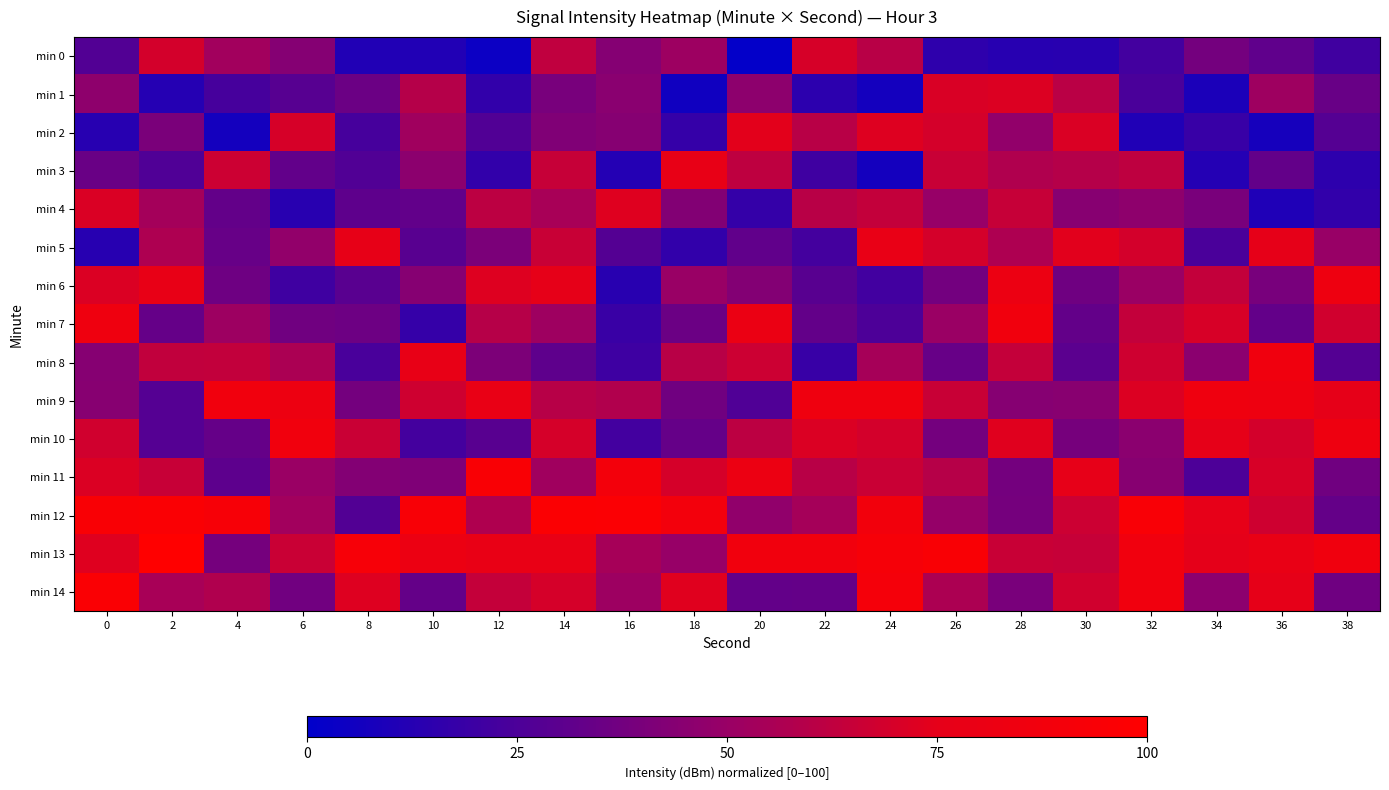

List the series in order of their peak value, highest first.

min 13, min 12, min 14, min 11, min 10, min 7, min 9, min 8, min 6, min 5, min 3, min 2, min 4, min 1, min 0